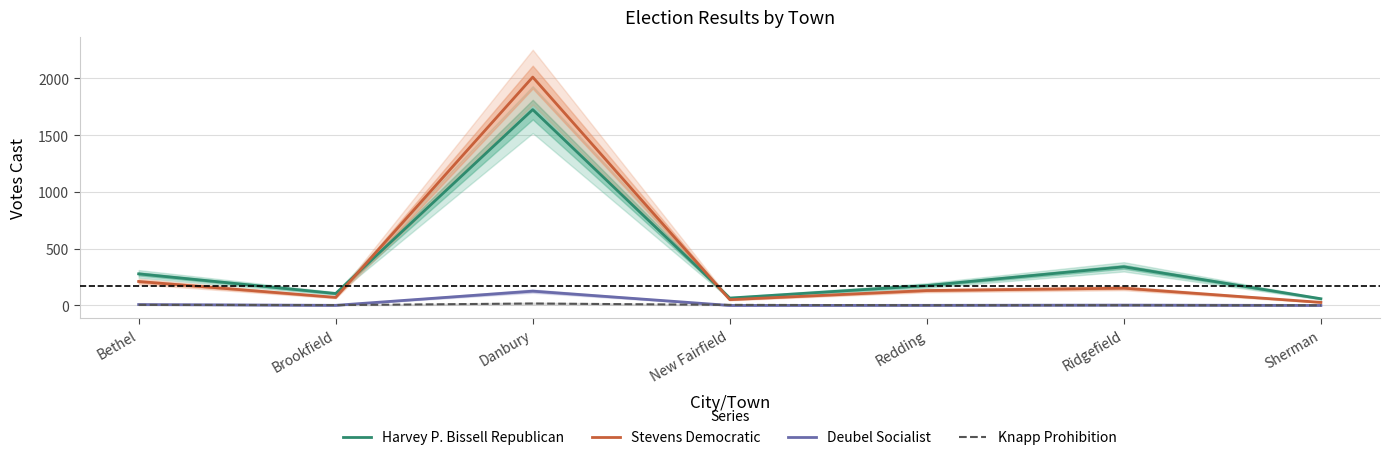

How many lines are shown in the chart?

4